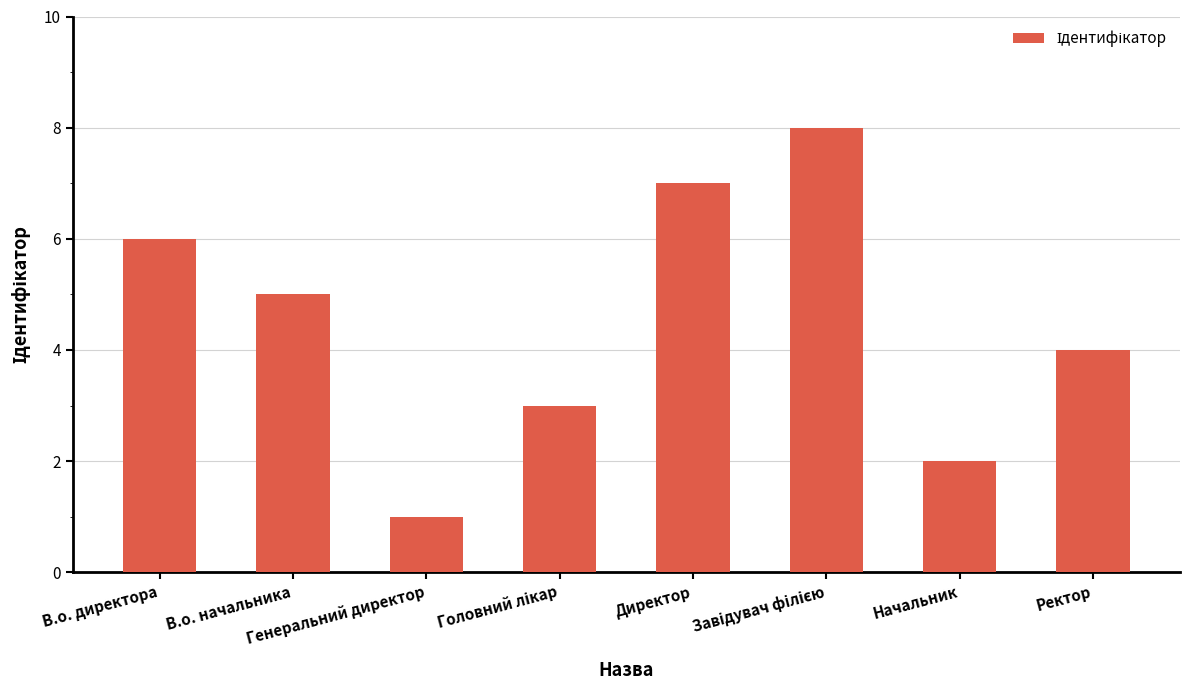

What is the difference between the values at В.о. начальника and Начальник?

3